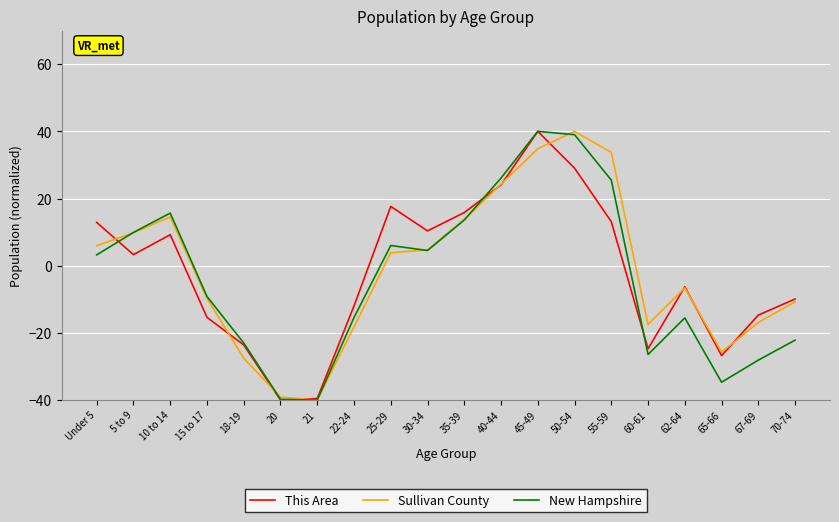

What are all the series names shown in the legend?

This Area, Sullivan County, New Hampshire